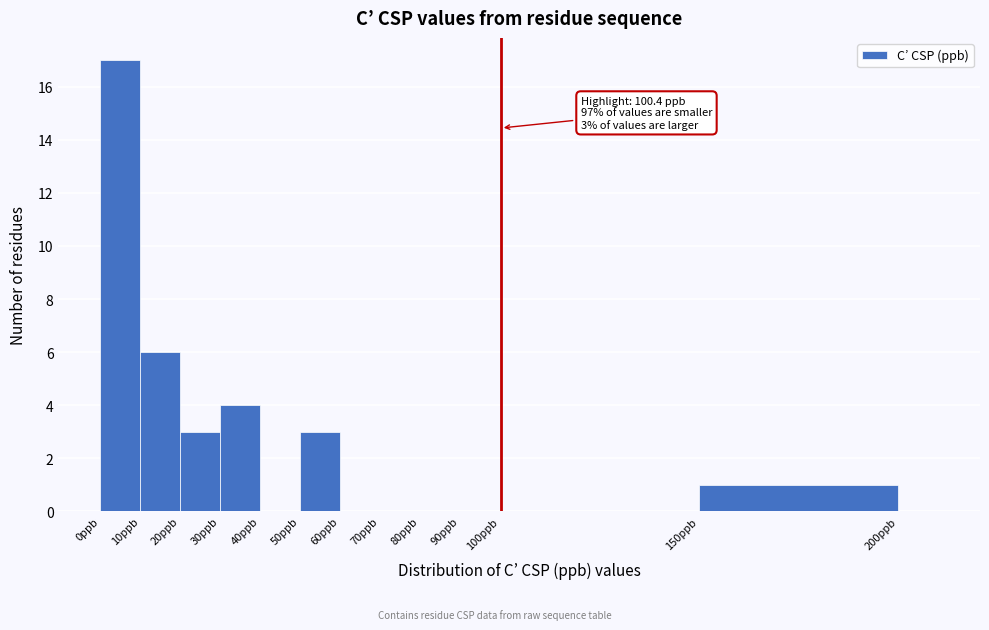

Which range on the x-axis has the tallest bar?

0 to 10